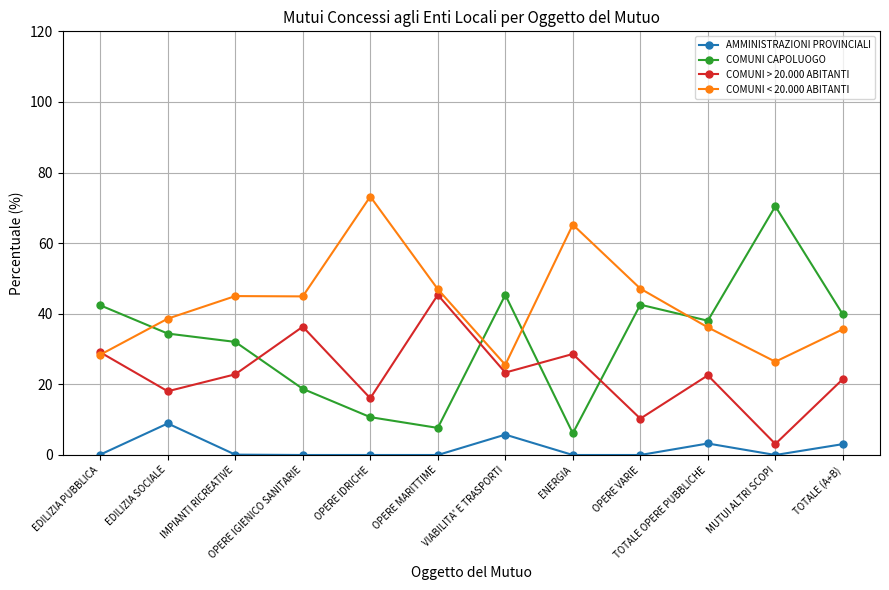

List the series in order of their overall mean, lowest first.

AMMINISTRAZIONI PROVINCIALI, COMUNI > 20.000 ABITANTI, COMUNI CAPOLUOGO, COMUNI < 20.000 ABITANTI